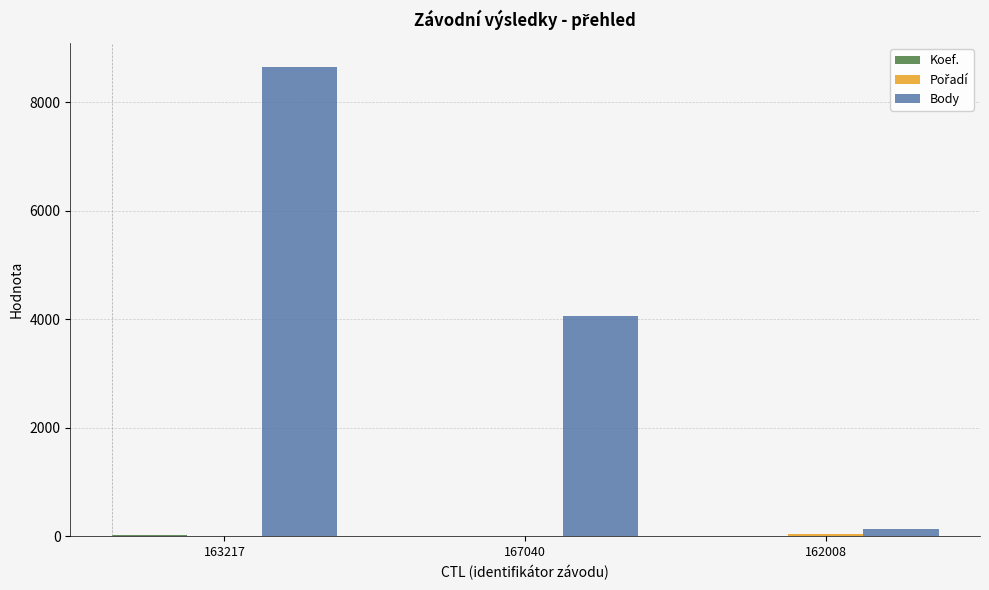

Are the bars grouped side by side (vs. stacked)?

Yes